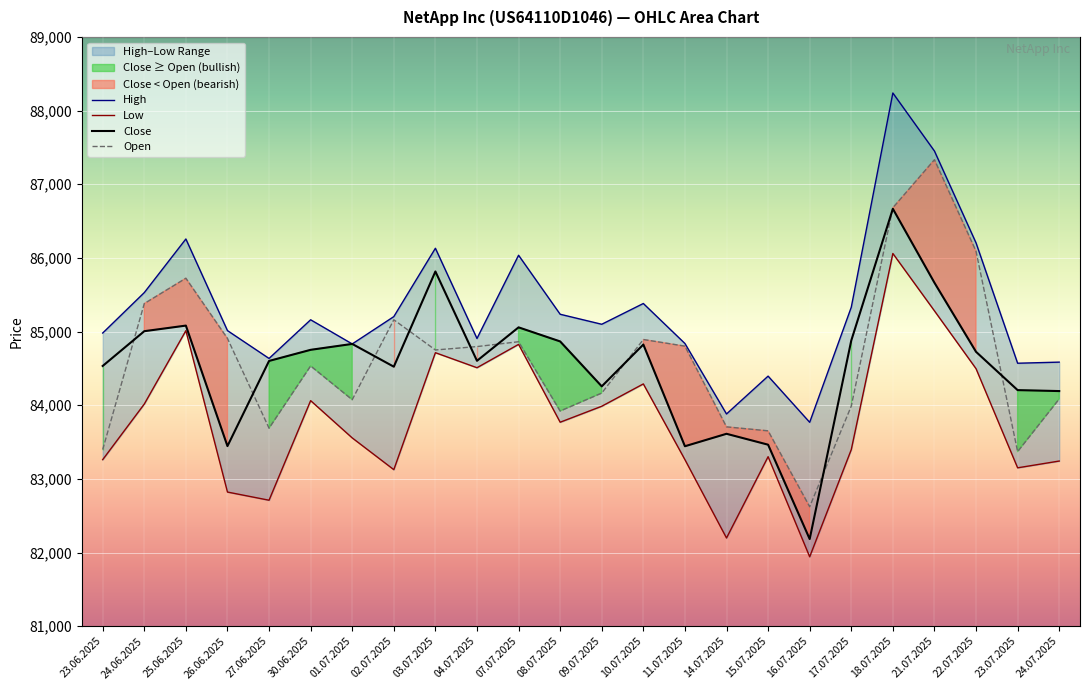

At which category does Low reach its first local valley?

27.06.2025